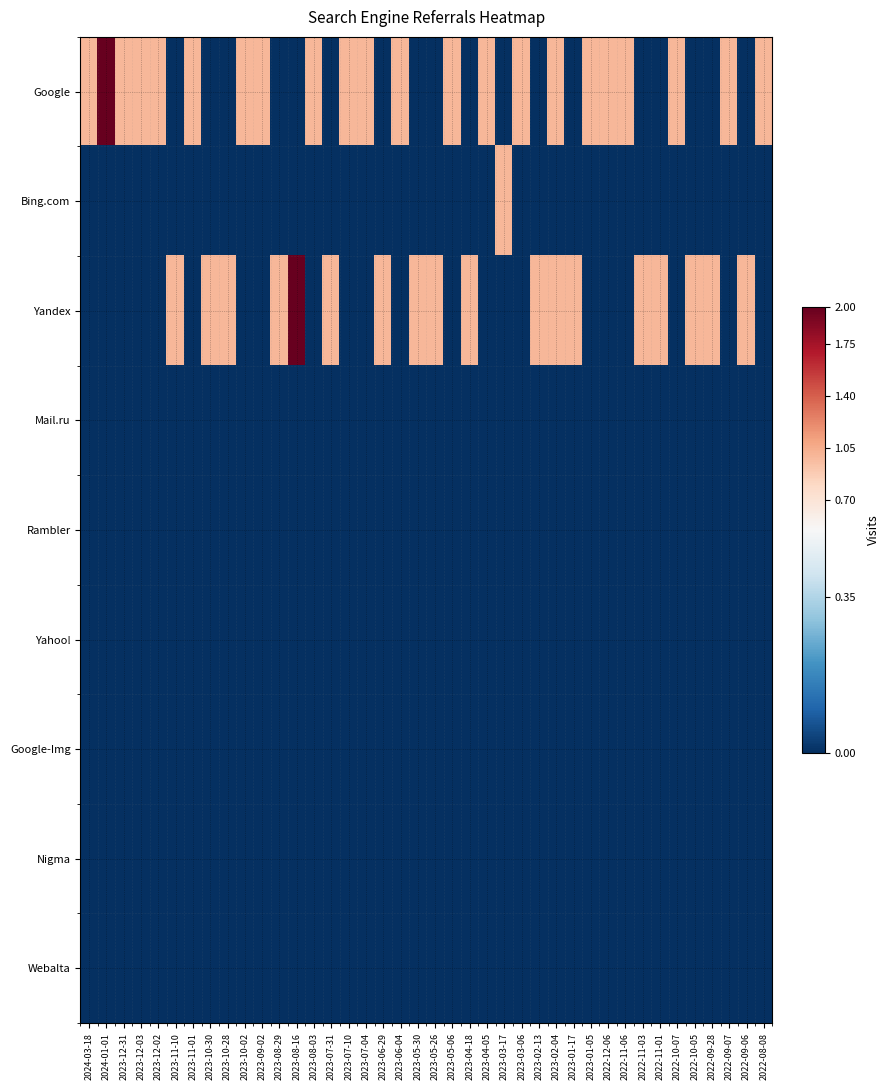

Which has a higher value, 2023-02-13 or 2023-08-29?

2023-02-13